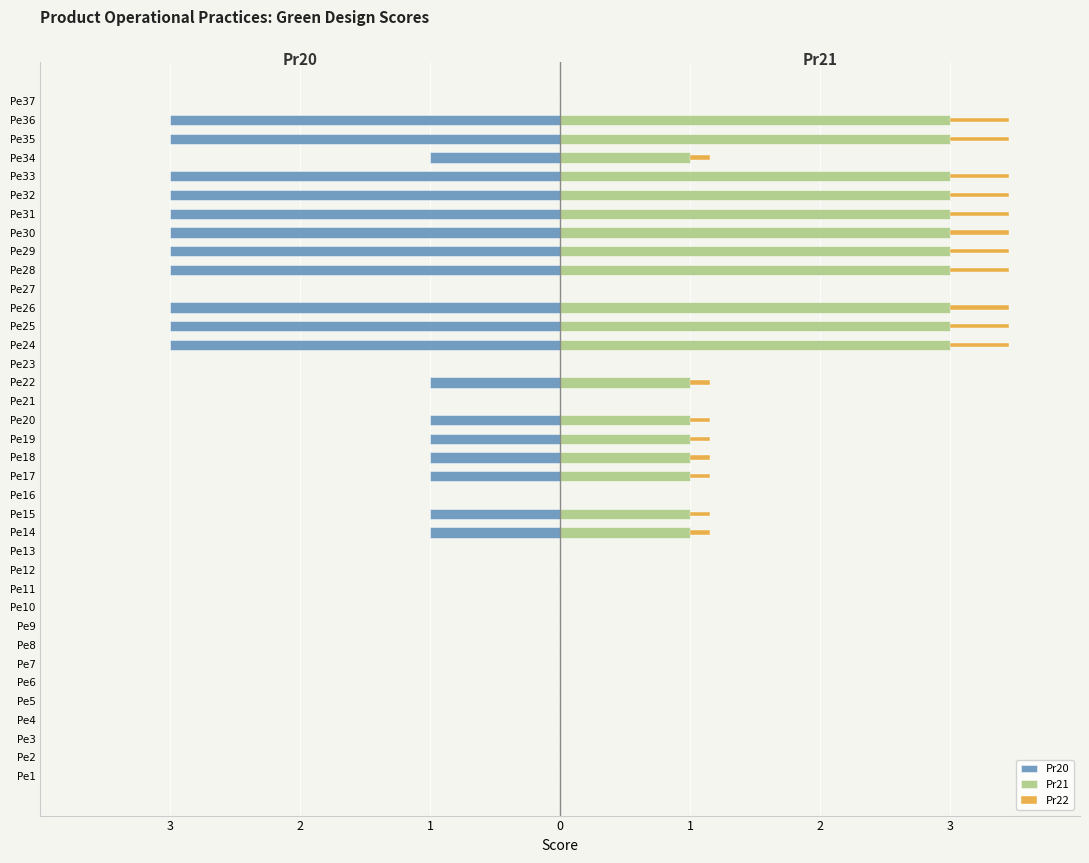

Between Pe7 and Pe10, which series saw the biggest shift?

Pr20